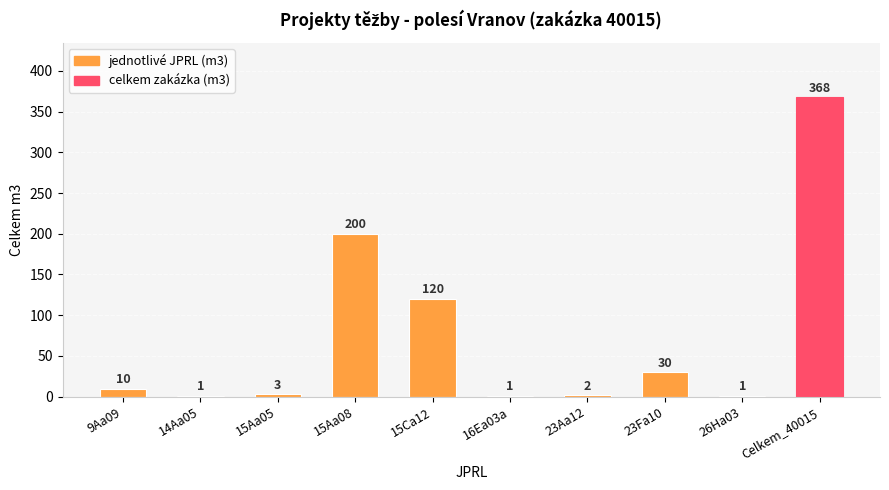

Which has a higher value, 23Aa12 or 16Ea03a?

23Aa12